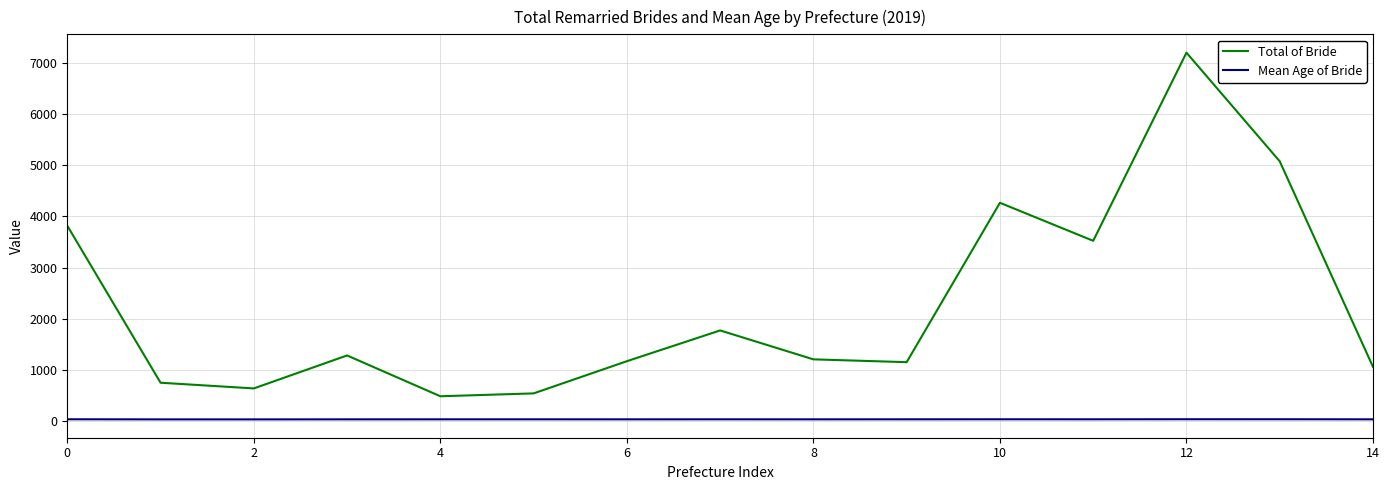

True or false: Total of Bride and Mean Age of Bride cross at least once.

False